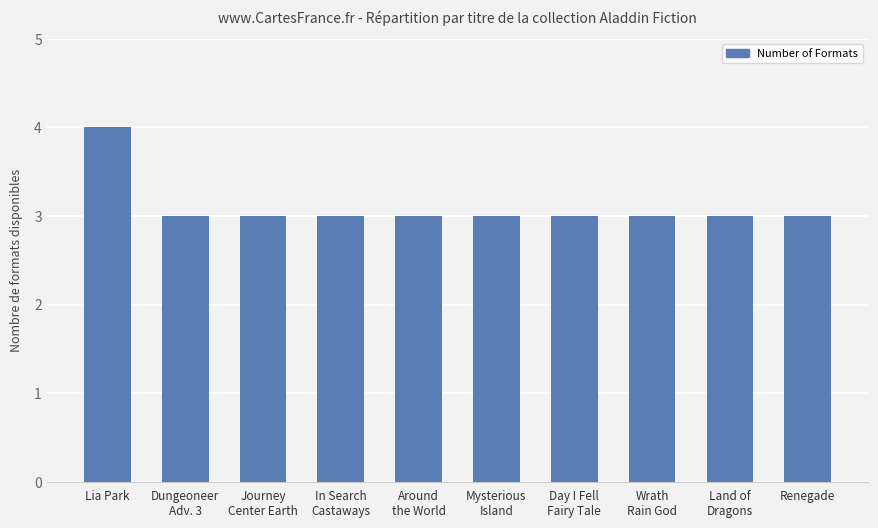

What is the label of the 2nd bar from the left?

Dungeoneer
Adv. 3